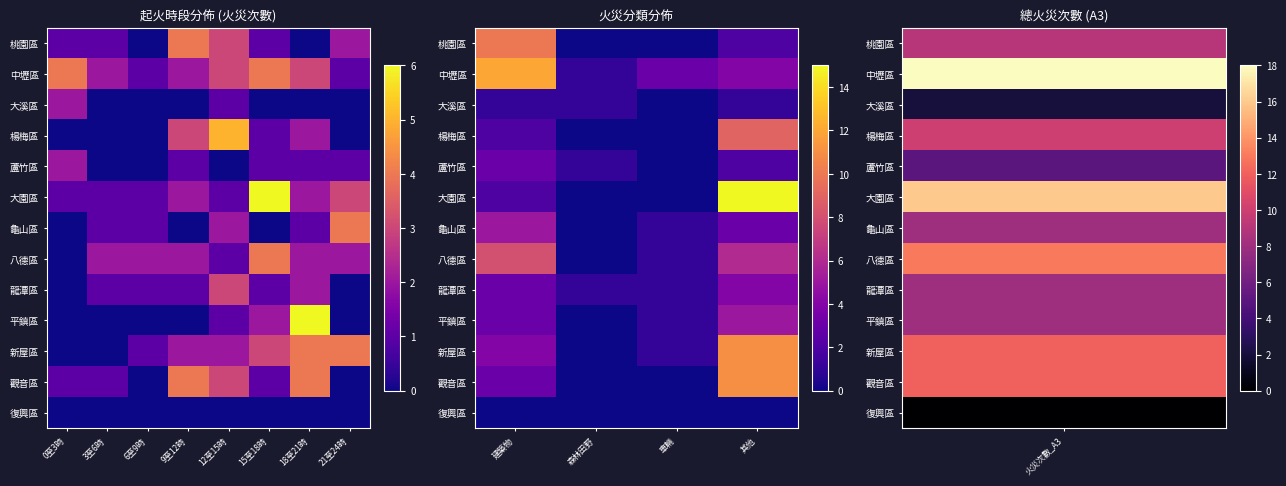

How many values in 大園區 are above zero?

2